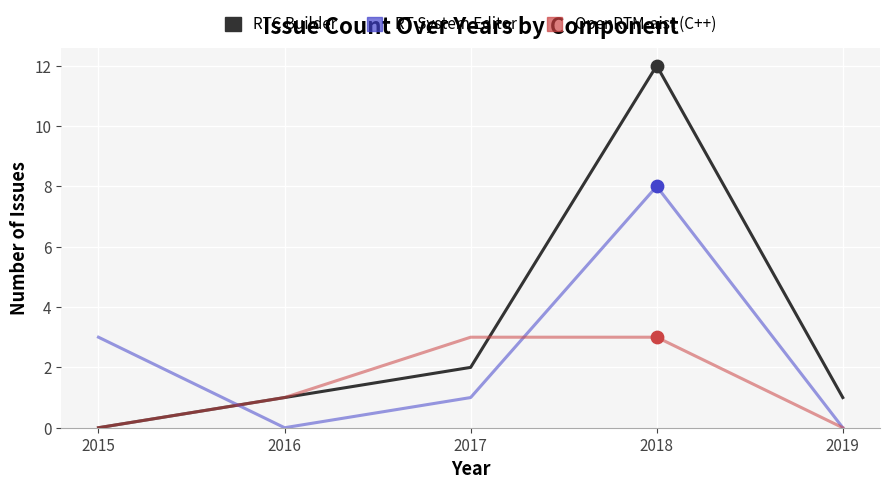

What are all the series names shown in the legend?

RTC Builder, RT System Editor, OpenRTM-aist (C++)